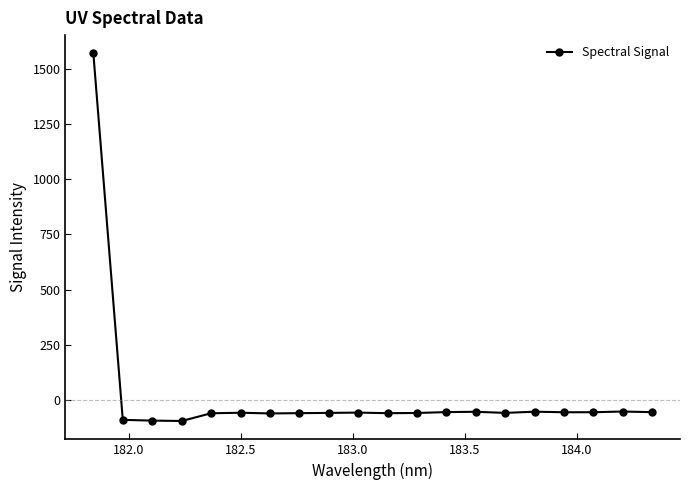

How many values are below -58?

12